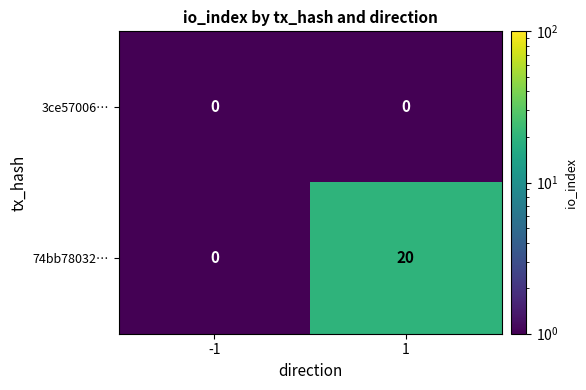

At which category is the sum across all series the highest?

1